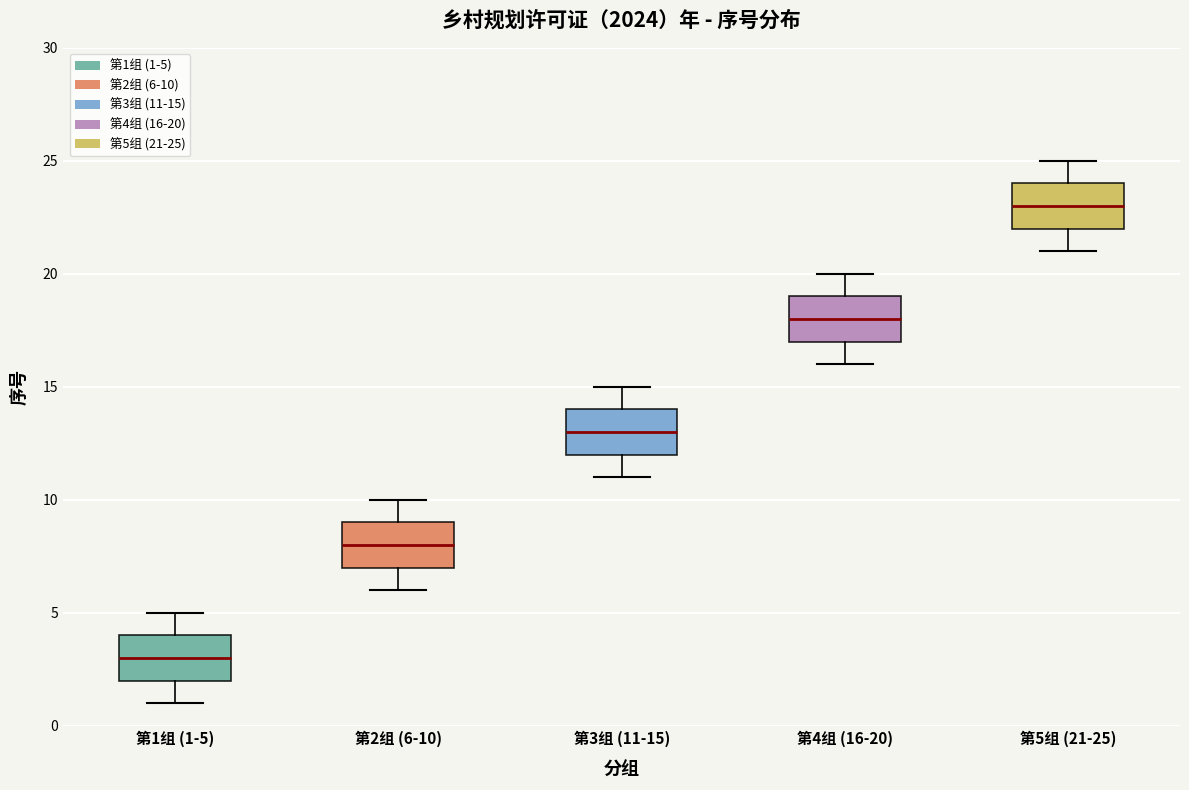

Reading left to right, transcribe this box plot: for each box, give where its median line is, the range the box spans, and where its two whiskers end, as read against the y-axis. The values are not printed on the chart, so give them approximately, as read against the axis.

第1组 (1-5): median 3, box 2 to 4, whiskers 1 to 5
第2组 (6-10): median 8, box 7 to 9, whiskers 6 to 10
第3组 (11-15): median 13, box 12 to 14, whiskers 11 to 15
第4组 (16-20): median 18, box 17 to 19, whiskers 16 to 20
第5组 (21-25): median 23, box 22 to 24, whiskers 21 to 25